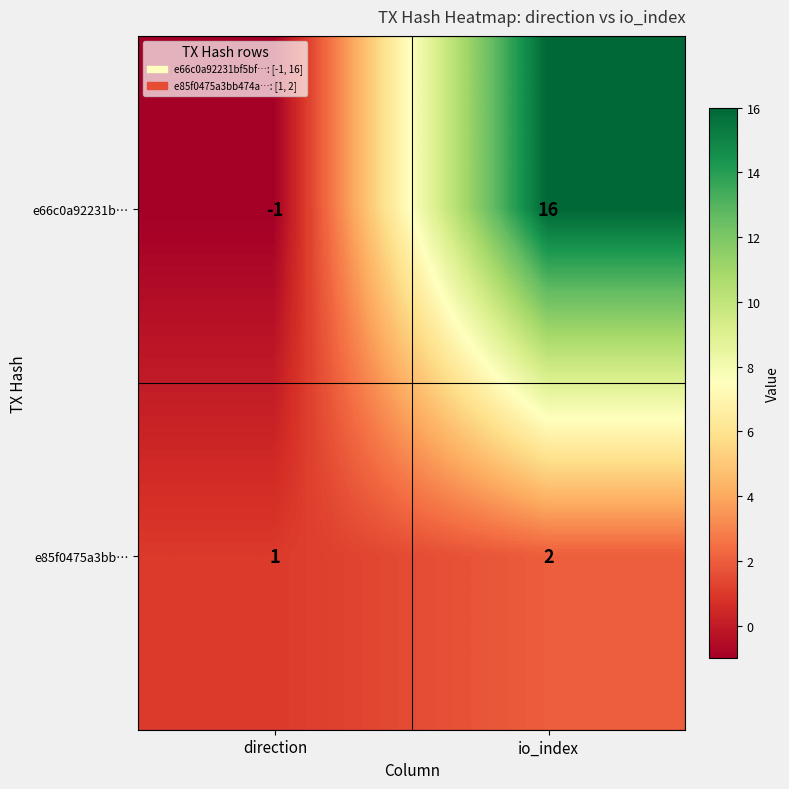

Reading right to left, list all the values displayed in this chart.

e66c0a92231b…: io_index=16	direction=-1
e85f0475a3bb…: io_index=2	direction=1